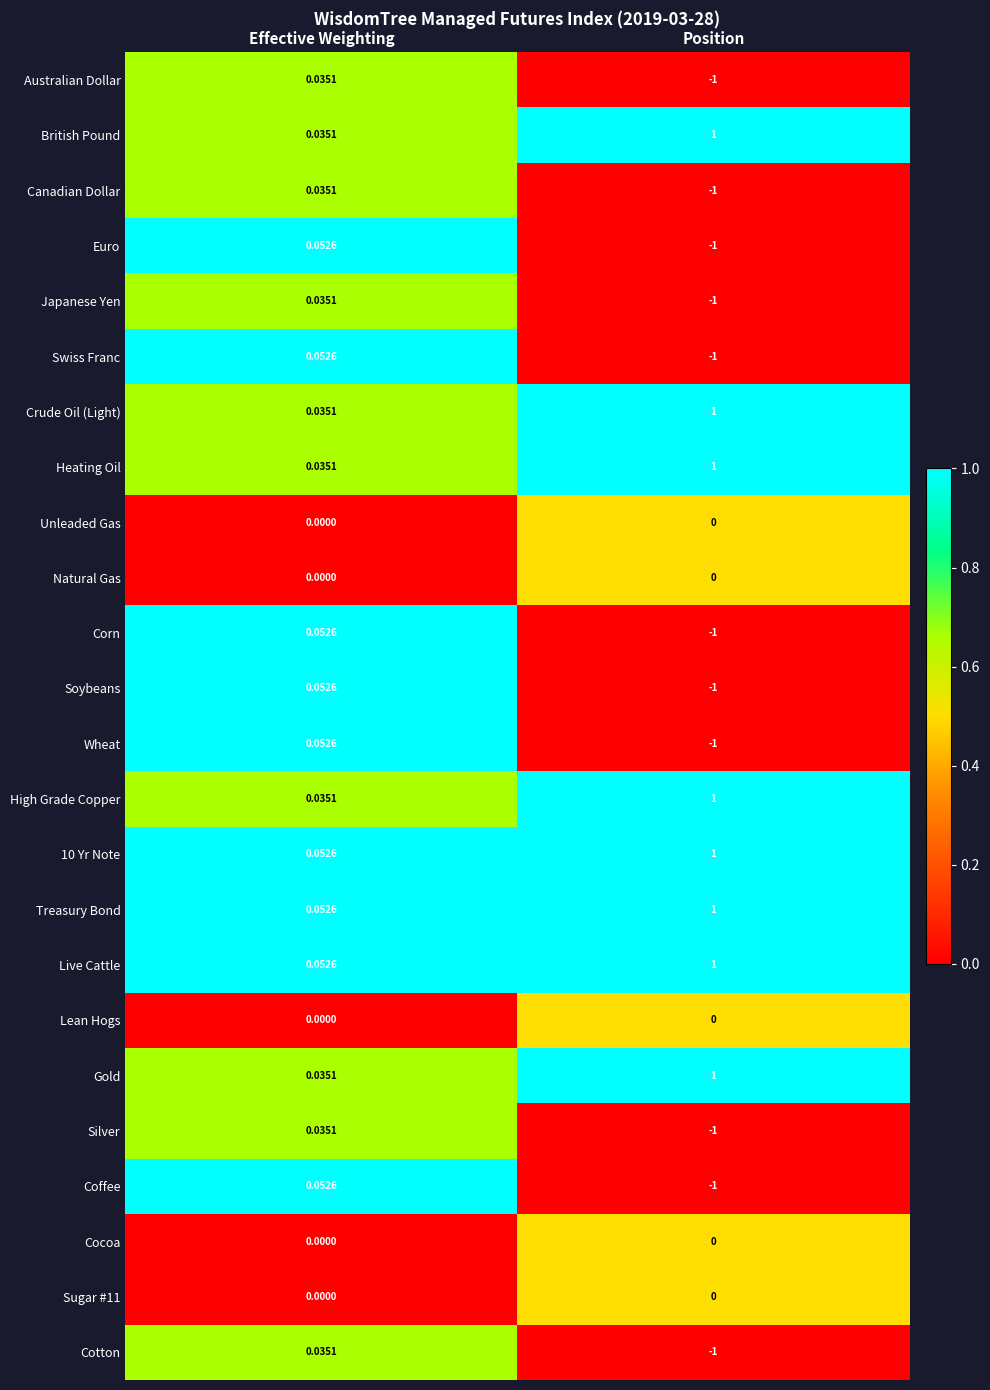

At which label is 10 Yr Note closest to 0?

Effective Weighting